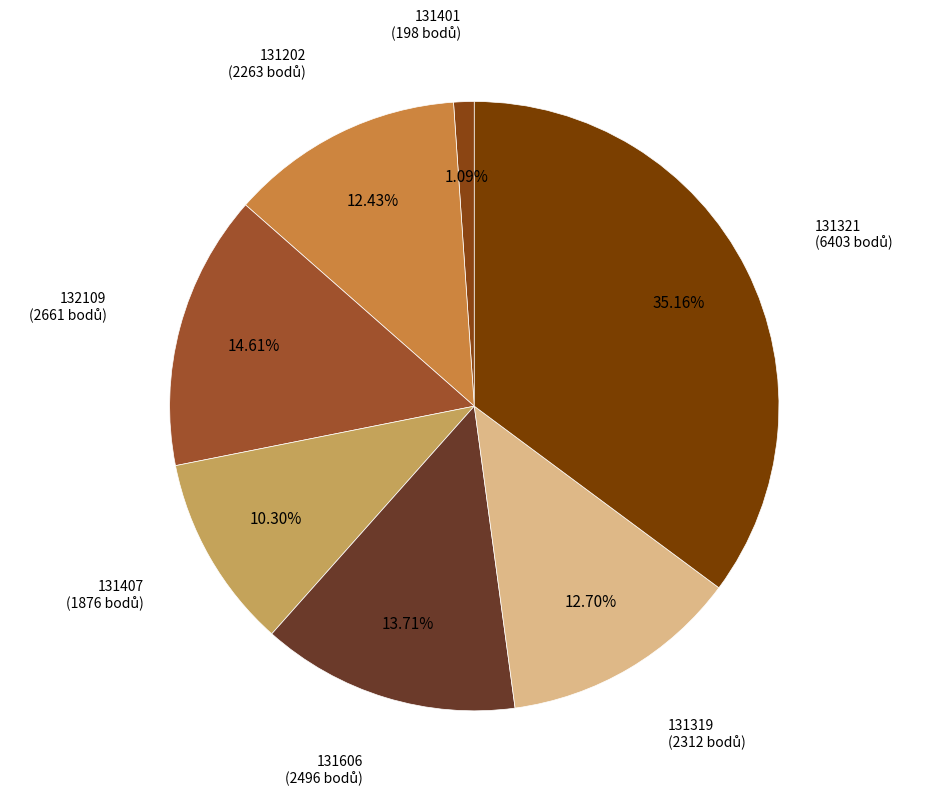

Count the number of slices in the pie.

7